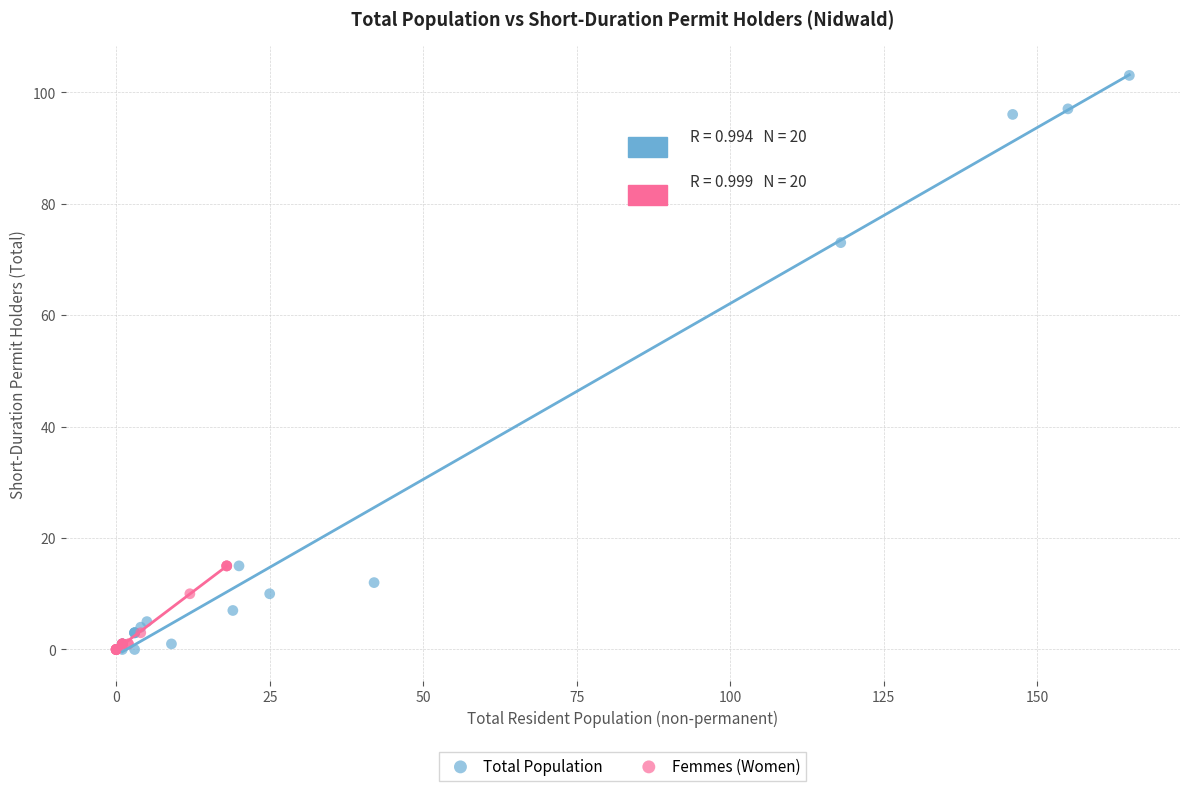

Which series reaches the maximum Y coordinate?

Total Population